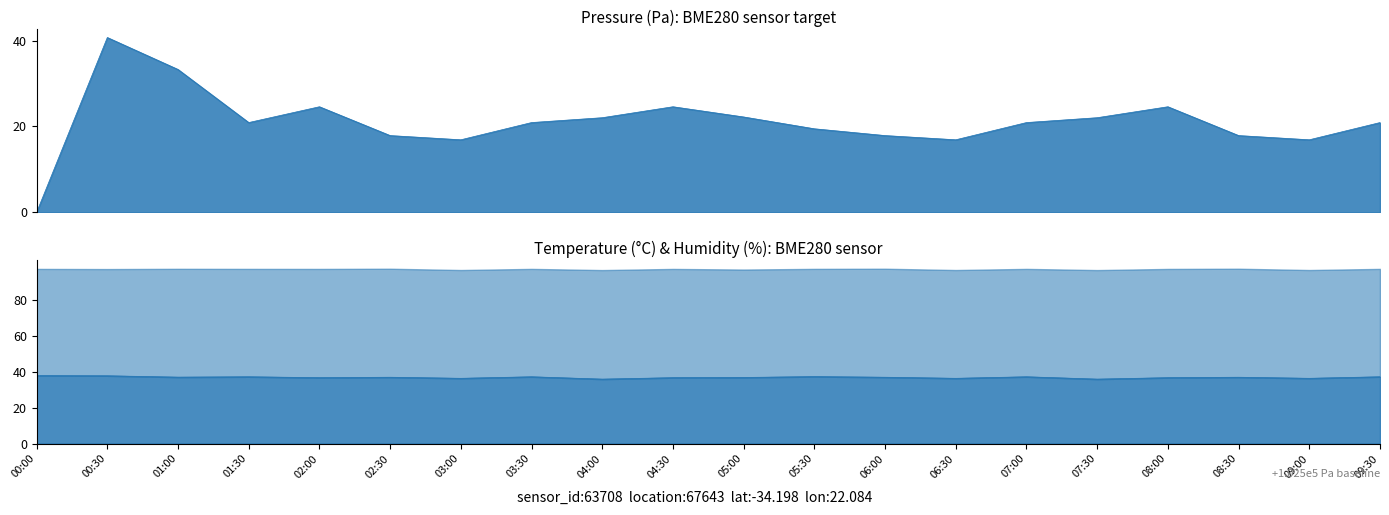

How many times do temperature and pressure cross each other?

2